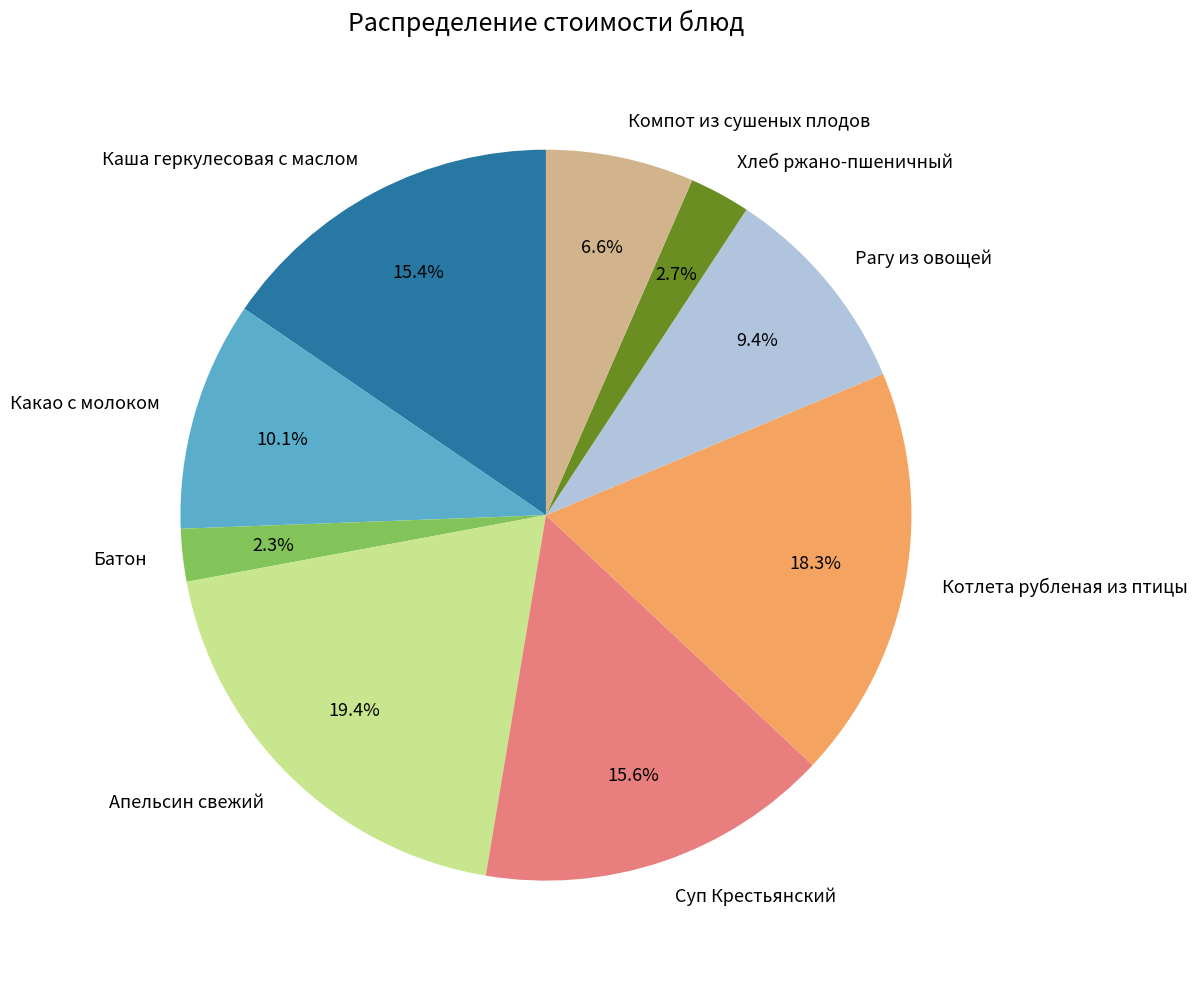

To the nearest percent, what is the average slice percentage?

11%